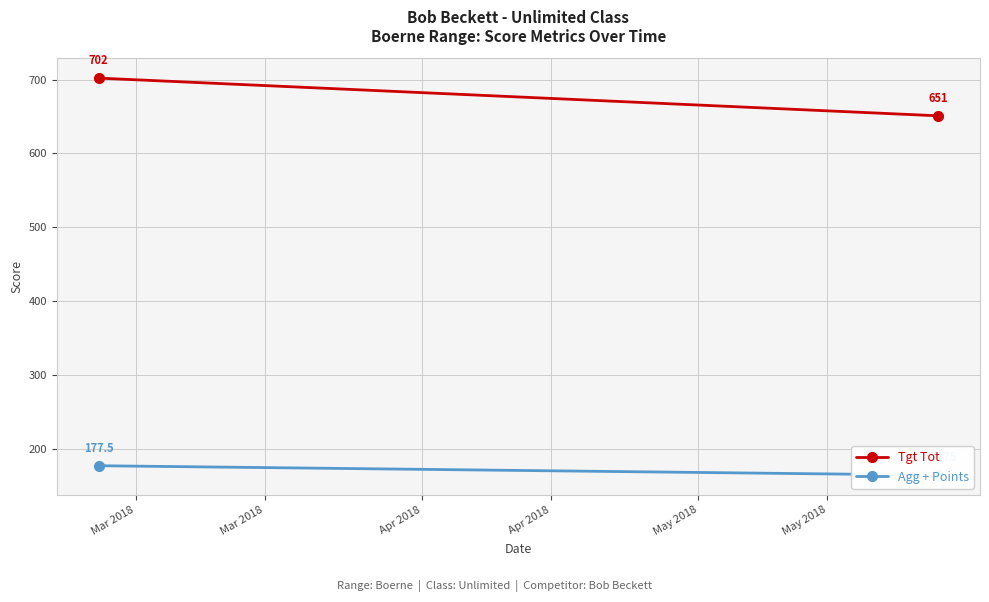

What is the minimum value shown in the chart?

164.8